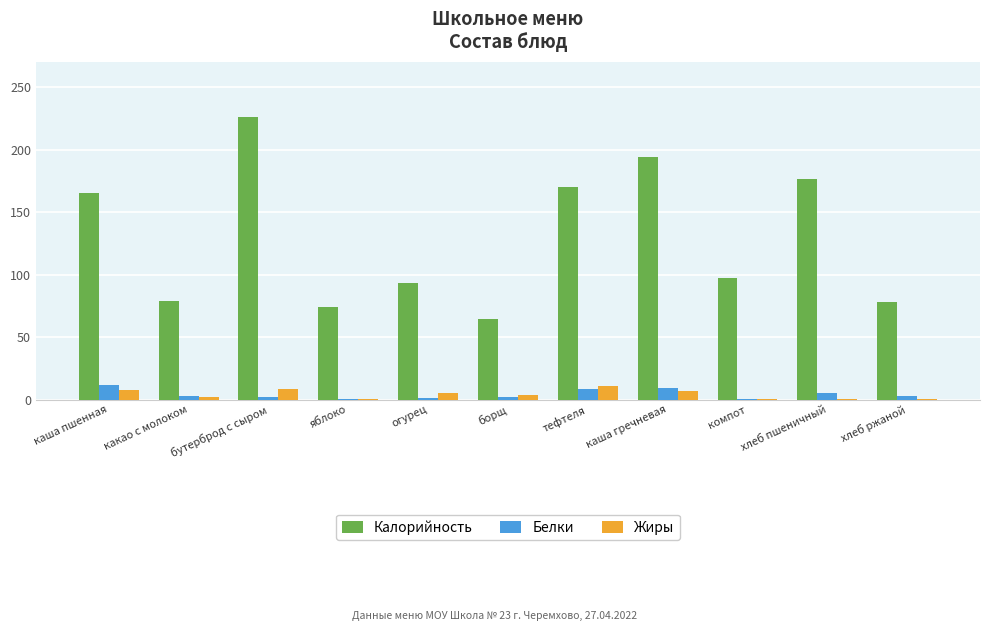

How many data points does each series have?

11